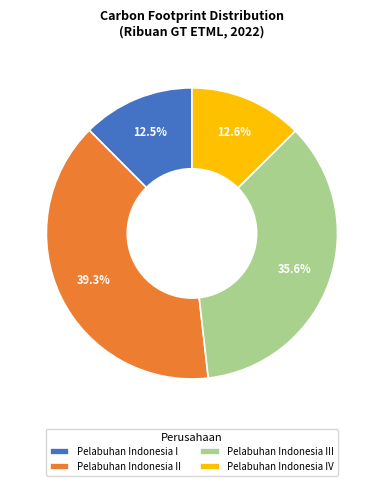

Is the sum of Pelabuhan Indonesia III and Pelabuhan Indonesia I greater than half?

No